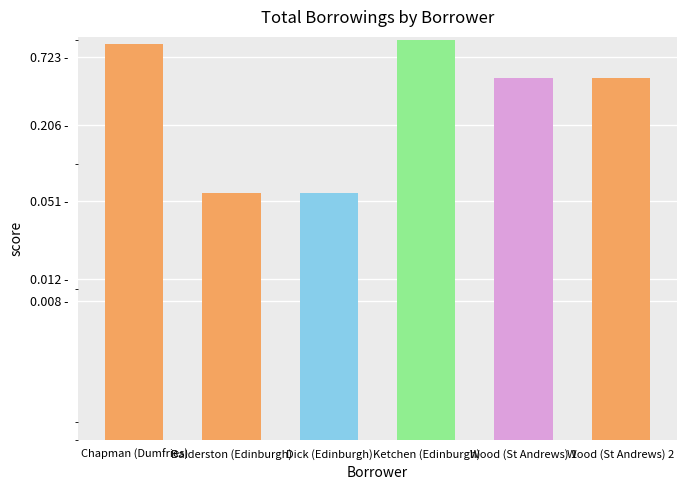

What is the maximum value shown in the chart?

1.0